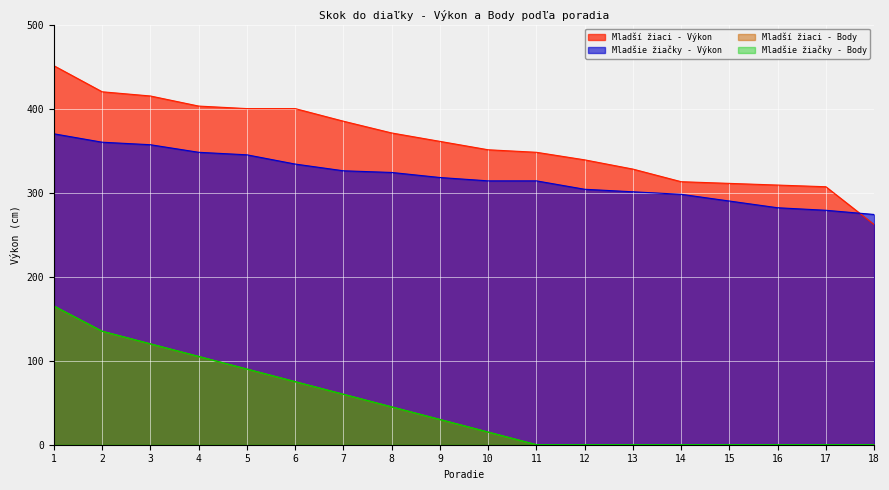

Which series has the widest spread of values?

Mladší žiaci - Výkon